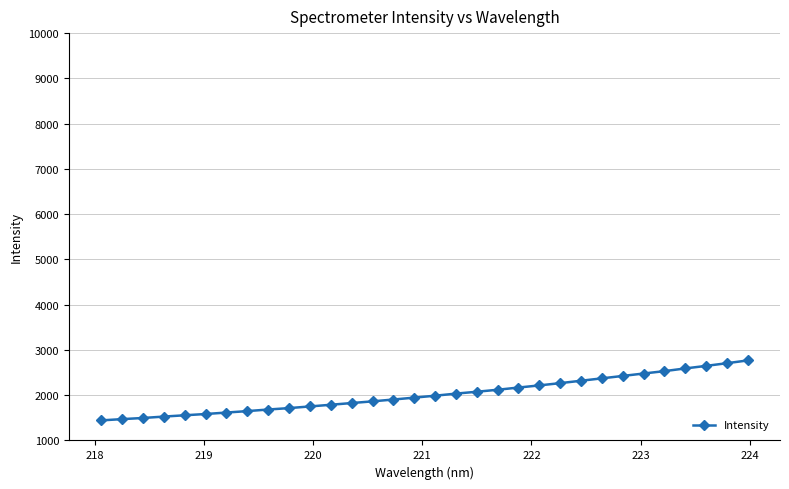

What is the sum of all values?

64536.4